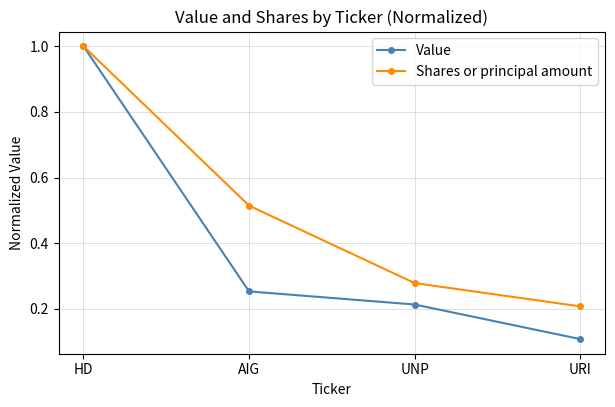

True or false: Value has more than 2 interior local peaks.

False